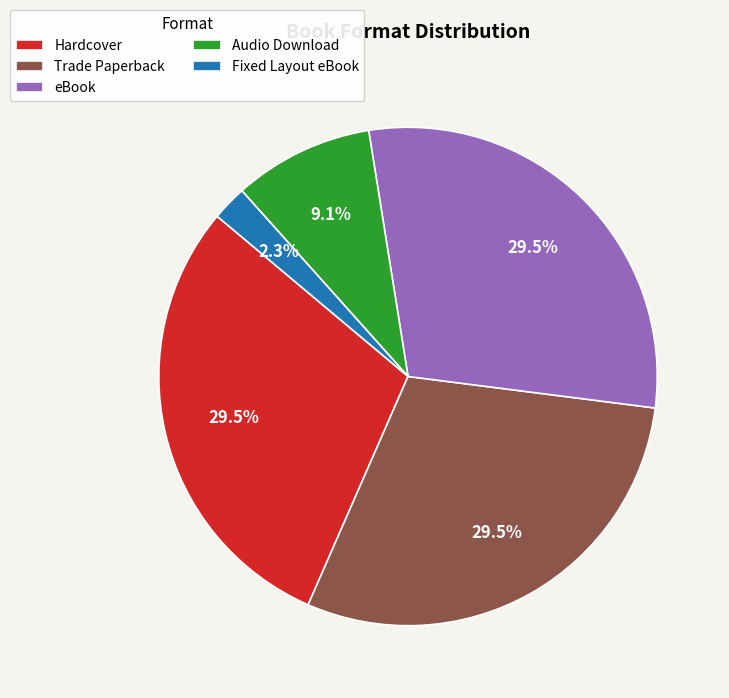

Approximately how many times larger is the value at eBook compared to Hardcover?

1.0